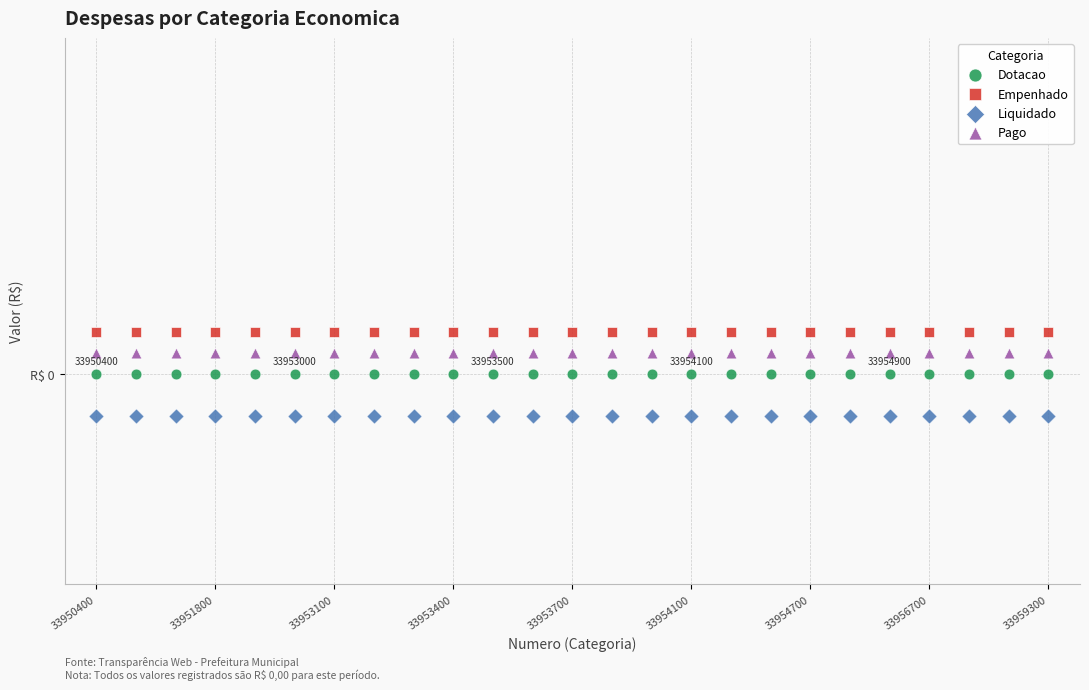

Which series contains the lowest Y value?

Liquidado